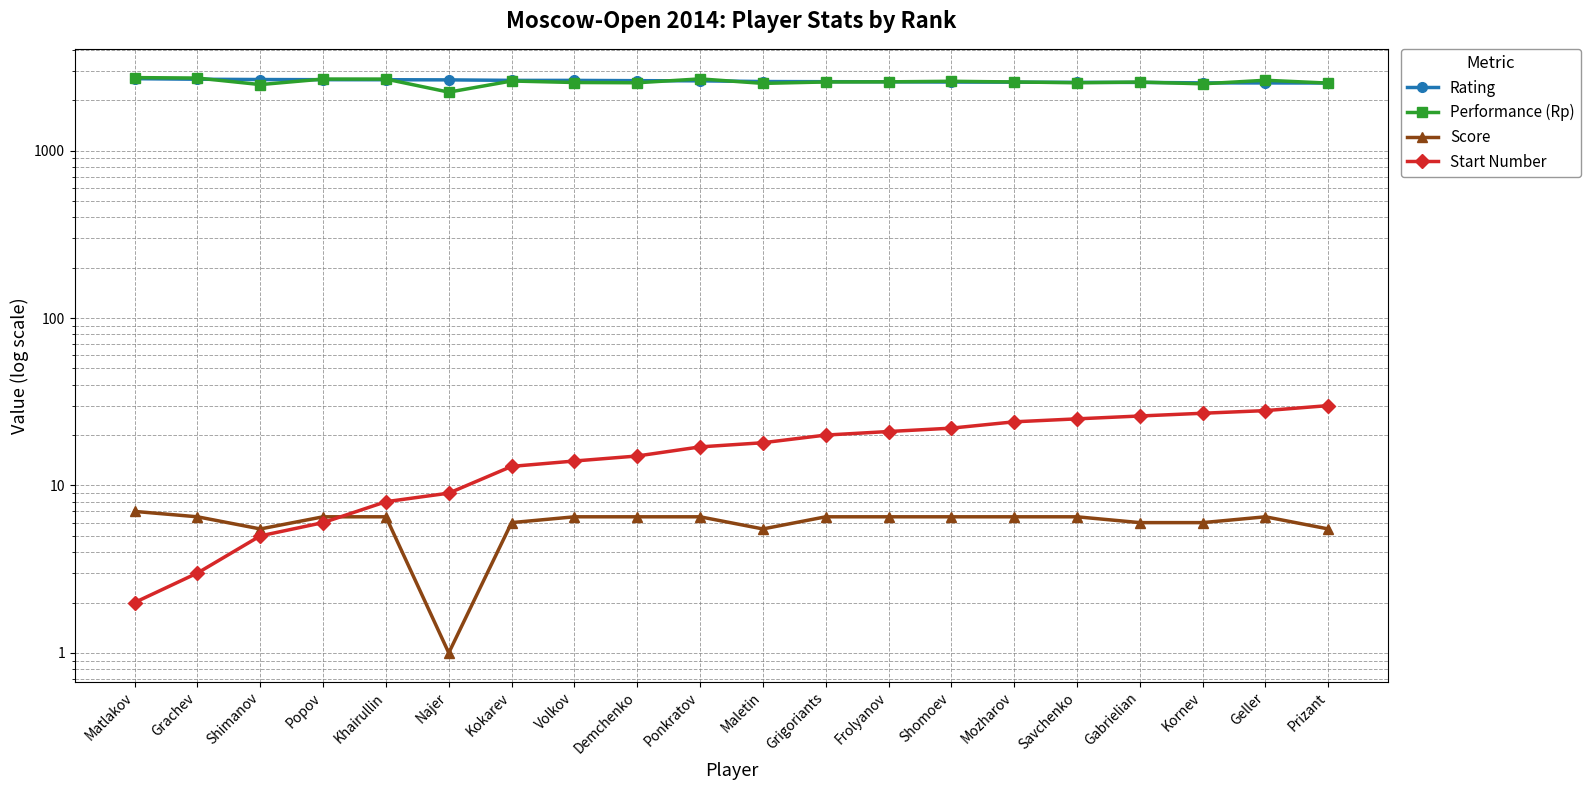

What is the smallest value displayed?

1.0